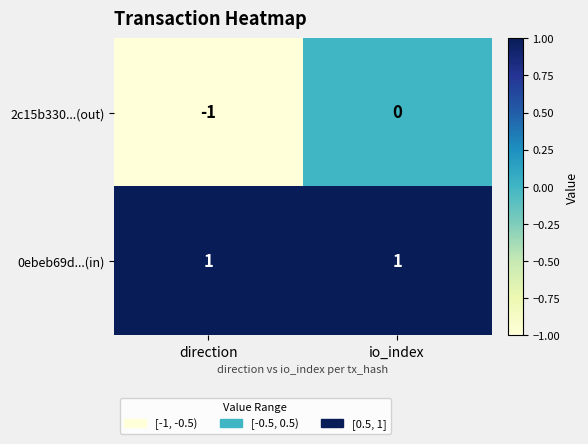

At io_index, list the series in order from smallest to largest.

2c15b330...(out), 0ebeb69d...(in)